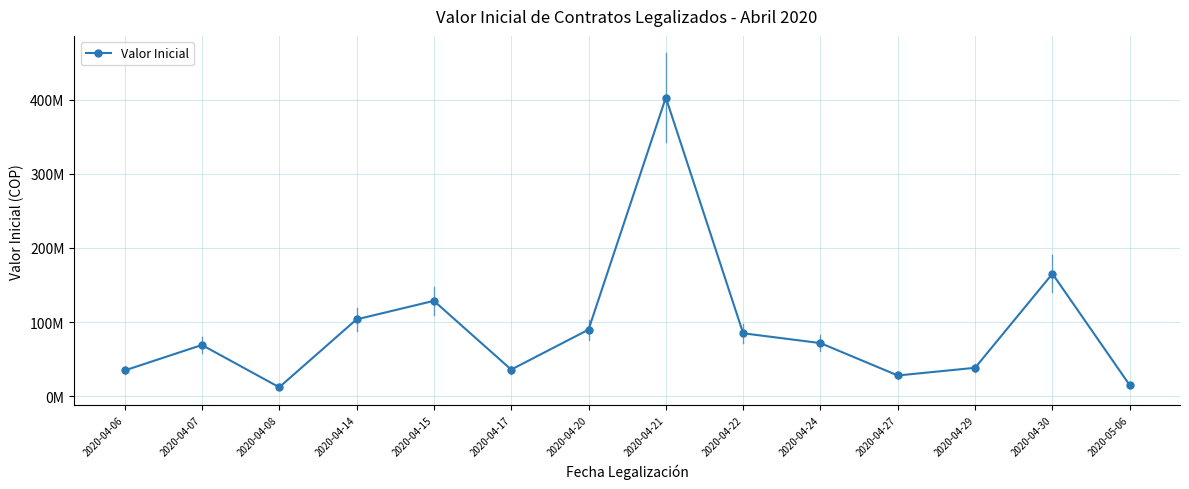

True or false: there are more than 0 points higher than both neighbors.

True